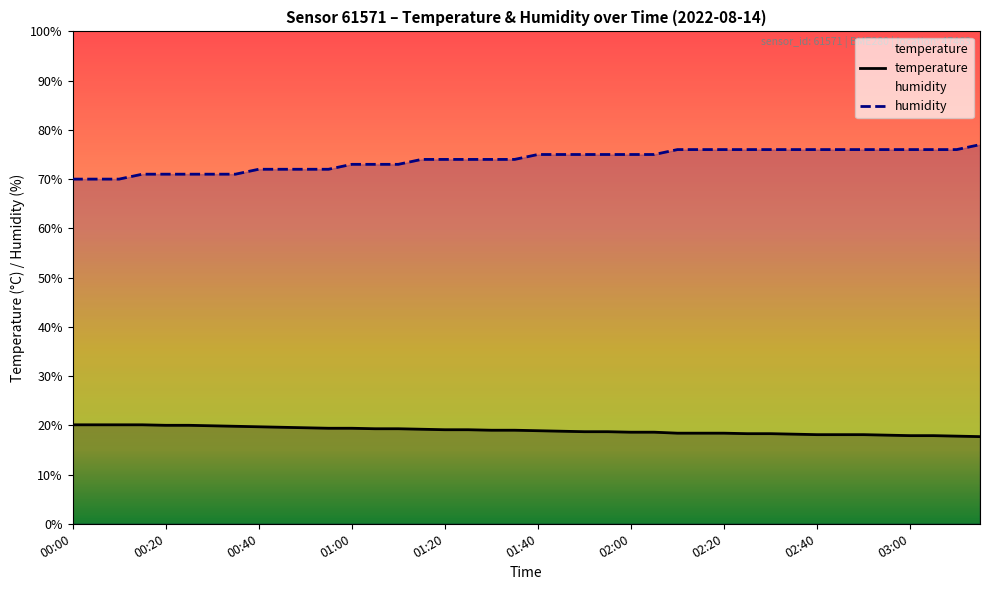

What is the difference between the highest and lowest values at 00:25?

51.0